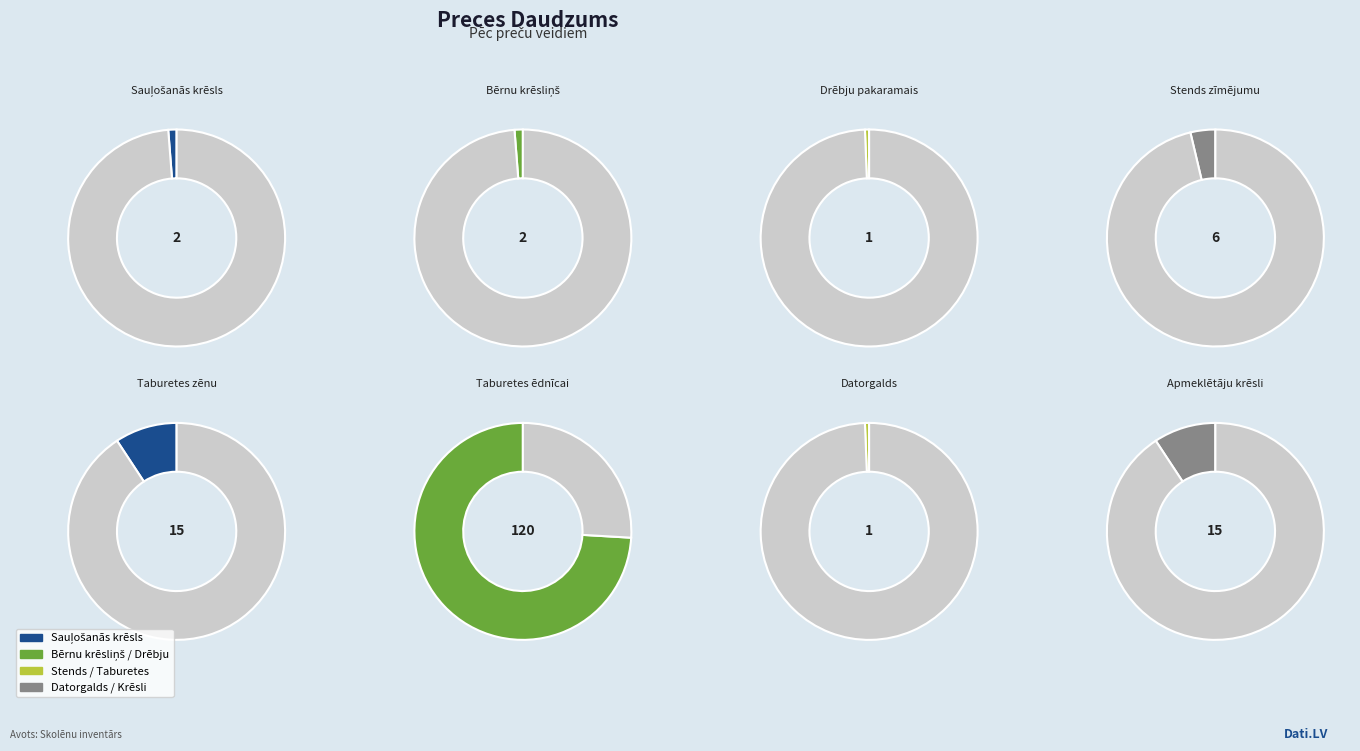

The Datorgalds slice represents 11% of the pie. True or false?

False